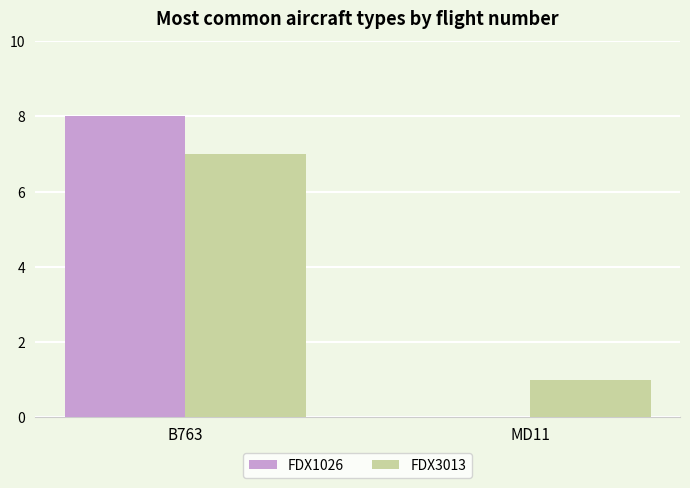

What is the highest value of the FDX3013 series?

7